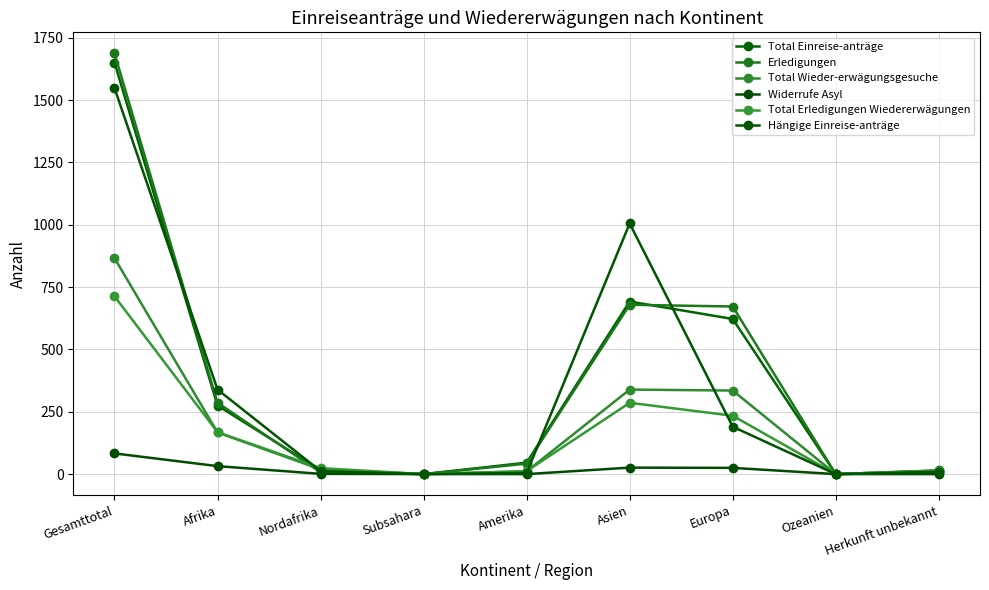

The Total Einreise-anträge series shows 16 at Nordafrika. True or false?

True